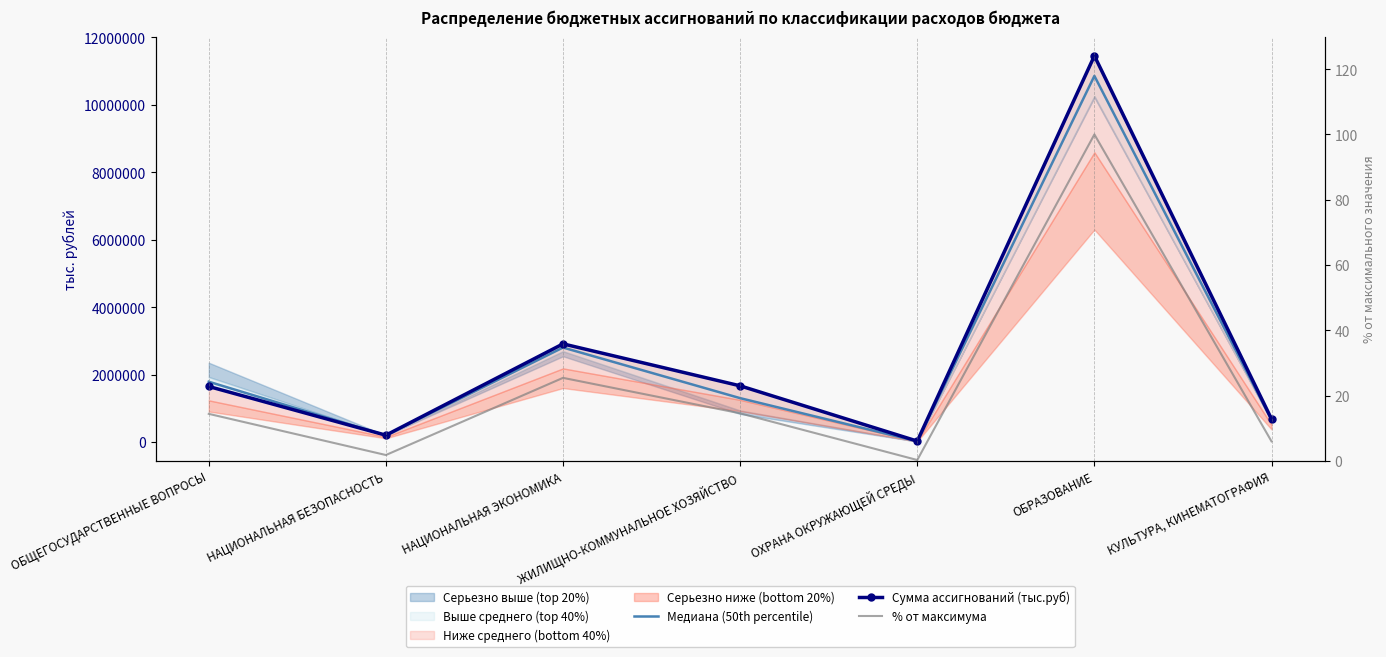

Where is the first local minimum for % от максимума?

НАЦИОНАЛЬНАЯ БЕЗОПАСНОСТЬ